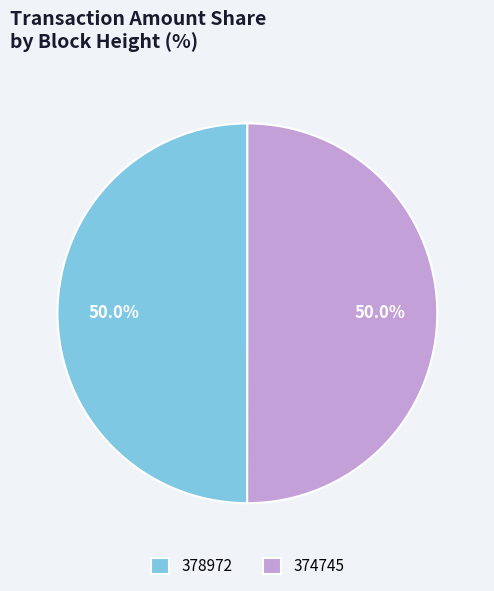

What is the ratio of the value at 374745 to the value at 378972?

1.0